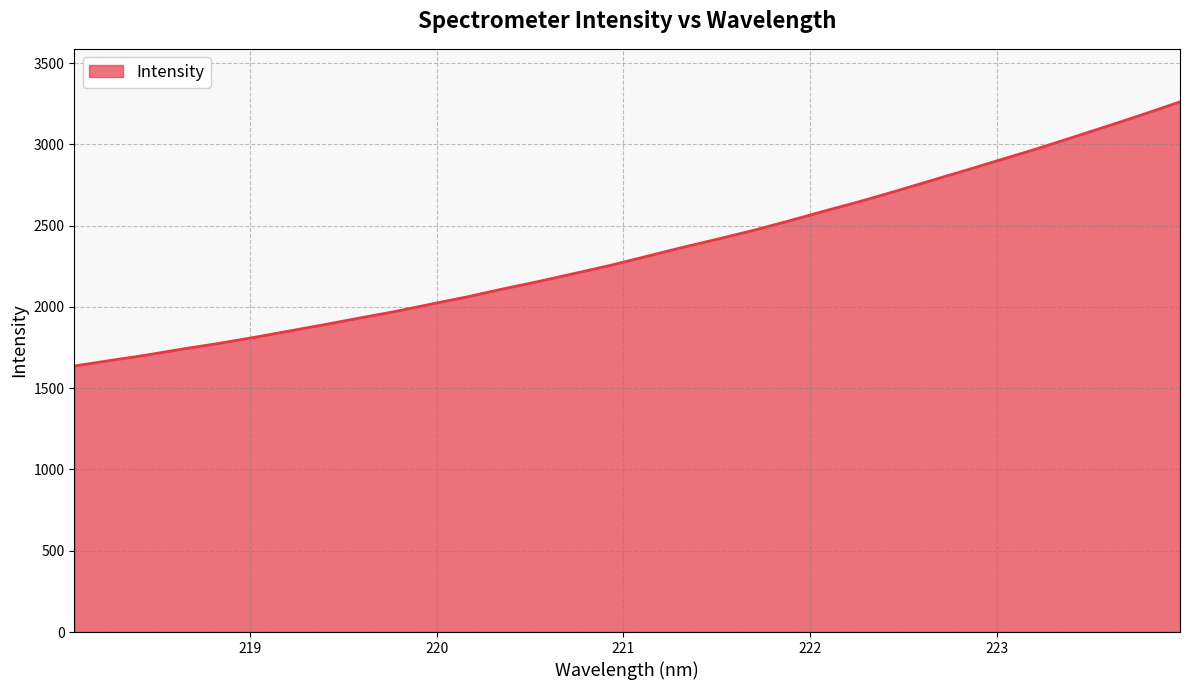

What is the difference between the maximum and minimum values?

1624.9